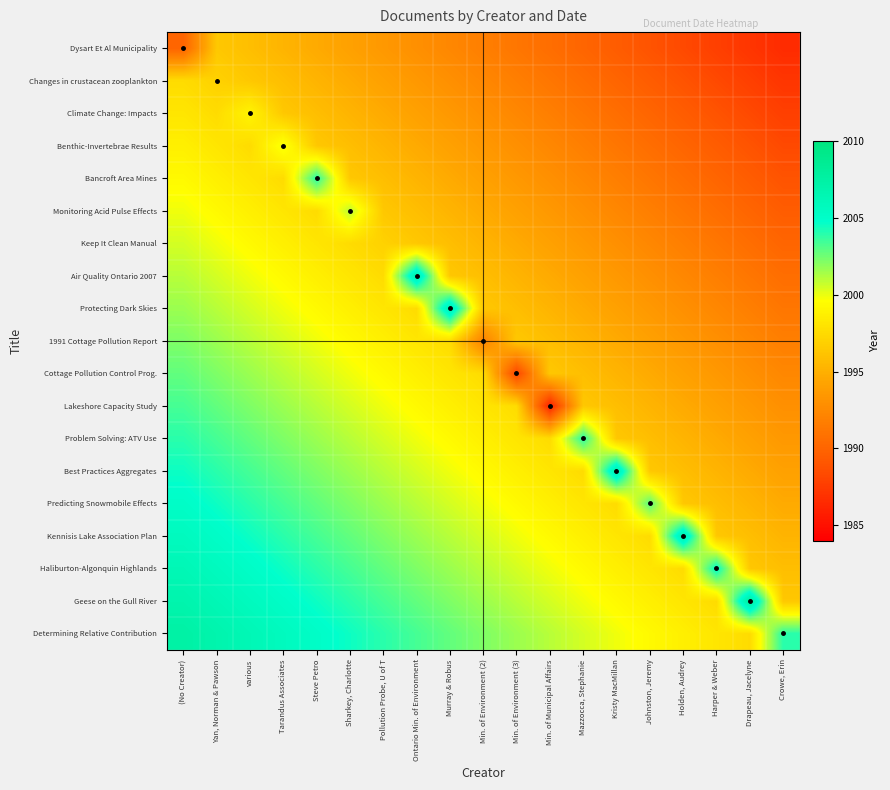

Reading right to left, extract all data points from this chart.

Dysart Et Al Municipality: Crowe, Erin=1986.6	Drapeau, Jacelyne=1987.2	Harper & Weber=1987.7	Holden, Audrey=1988.3	Johnston, Jeremy=1988.9	Kristy MacMillan=1989.5	Mazzocca, Stephanie=1990.1	Min. of Municipal Affairs=1990.6	Min. of Environment (3)=1991.2	Min. of Environment (2)=1991.8	Murray & Robus=1992.4	Ontario Min. of Environment=1992.9	Pollution Probe, U of T=1993.5	Sharkey, Charlotte=1994.1	Steve Petro=1994.7	Tarandus Associates=1995.3	various=1995.8	Yan, Norman & Pawson=1996.4	(No Creator)=1990.0
Changes in crustacean zooplankton: Crowe, Erin=1987.2	Drapeau, Jacelyne=1987.7	Harper & Weber=1988.3	Holden, Audrey=1988.9	Johnston, Jeremy=1989.5	Kristy MacMillan=1990.1	Mazzocca, Stephanie=1990.6	Min. of Municipal Affairs=1991.2	Min. of Environment (3)=1991.8	Min. of Environment (2)=1992.4	Murray & Robus=1992.9	Ontario Min. of Environment=1993.5	Pollution Probe, U of T=1994.1	Sharkey, Charlotte=1994.7	Steve Petro=1995.3	Tarandus Associates=1995.8	various=1996.4	Yan, Norman & Pawson=1997.0	(No Creator)=1997.6
Climate Change: Impacts: Crowe, Erin=1987.7	Drapeau, Jacelyne=1988.3	Harper & Weber=1988.9	Holden, Audrey=1989.5	Johnston, Jeremy=1990.1	Kristy MacMillan=1990.6	Mazzocca, Stephanie=1991.2	Min. of Municipal Affairs=1991.8	Min. of Environment (3)=1992.4	Min. of Environment (2)=1992.9	Murray & Robus=1993.5	Ontario Min. of Environment=1994.1	Pollution Probe, U of T=1994.7	Sharkey, Charlotte=1995.3	Steve Petro=1995.8	Tarandus Associates=1996.4	various=1999.0	Yan, Norman & Pawson=1997.6	(No Creator)=1998.2
Benthic-Invertebrae Results: Crowe, Erin=1988.3	Drapeau, Jacelyne=1988.9	Harper & Weber=1989.5	Holden, Audrey=1990.1	Johnston, Jeremy=1990.6	Kristy MacMillan=1991.2	Mazzocca, Stephanie=1991.8	Min. of Municipal Affairs=1992.4	Min. of Environment (3)=1992.9	Min. of Environment (2)=1993.5	Murray & Robus=1994.1	Ontario Min. of Environment=1994.7	Pollution Probe, U of T=1995.3	Sharkey, Charlotte=1995.8	Steve Petro=1996.4	Tarandus Associates=2000.0	various=1997.6	Yan, Norman & Pawson=1998.2	(No Creator)=1998.7
Bancroft Area Mines: Crowe, Erin=1988.9	Drapeau, Jacelyne=1989.5	Harper & Weber=1990.1	Holden, Audrey=1990.6	Johnston, Jeremy=1991.2	Kristy MacMillan=1991.8	Mazzocca, Stephanie=1992.4	Min. of Municipal Affairs=1992.9	Min. of Environment (3)=1993.5	Min. of Environment (2)=1994.1	Murray & Robus=1994.7	Ontario Min. of Environment=1995.3	Pollution Probe, U of T=1995.8	Sharkey, Charlotte=1996.4	Steve Petro=2004.0	Tarandus Associates=1997.6	various=1998.2	Yan, Norman & Pawson=1998.7	(No Creator)=1999.3
Monitoring Acid Pulse Effects: Crowe, Erin=1989.5	Drapeau, Jacelyne=1990.1	Harper & Weber=1990.6	Holden, Audrey=1991.2	Johnston, Jeremy=1991.8	Kristy MacMillan=1992.4	Mazzocca, Stephanie=1992.9	Min. of Municipal Affairs=1993.5	Min. of Environment (3)=1994.1	Min. of Environment (2)=1994.7	Murray & Robus=1995.3	Ontario Min. of Environment=1995.8	Pollution Probe, U of T=1996.4	Sharkey, Charlotte=2001.0	Steve Petro=1997.6	Tarandus Associates=1998.2	various=1998.7	Yan, Norman & Pawson=1999.3	(No Creator)=1999.9
Keep It Clean Manual: Crowe, Erin=1990.1	Drapeau, Jacelyne=1990.6	Harper & Weber=1991.2	Holden, Audrey=1991.8	Johnston, Jeremy=1992.4	Kristy MacMillan=1992.9	Mazzocca, Stephanie=1993.5	Min. of Municipal Affairs=1994.1	Min. of Environment (3)=1994.7	Min. of Environment (2)=1995.3	Murray & Robus=1995.8	Ontario Min. of Environment=1996.4	Pollution Probe, U of T=1997.0	Sharkey, Charlotte=1997.6	Steve Petro=1998.2	Tarandus Associates=1998.7	various=1999.3	Yan, Norman & Pawson=1999.9	(No Creator)=2000.5
Air Quality Ontario 2007: Crowe, Erin=1990.6	Drapeau, Jacelyne=1991.2	Harper & Weber=1991.8	Holden, Audrey=1992.4	Johnston, Jeremy=1992.9	Kristy MacMillan=1993.5	Mazzocca, Stephanie=1994.1	Min. of Municipal Affairs=1994.7	Min. of Environment (3)=1995.3	Min. of Environment (2)=1995.8	Murray & Robus=1996.4	Ontario Min. of Environment=2007.0	Pollution Probe, U of T=1997.6	Sharkey, Charlotte=1998.2	Steve Petro=1998.7	Tarandus Associates=1999.3	various=1999.9	Yan, Norman & Pawson=2000.5	(No Creator)=2001.1
Protecting Dark Skies: Crowe, Erin=1991.2	Drapeau, Jacelyne=1991.8	Harper & Weber=1992.4	Holden, Audrey=1992.9	Johnston, Jeremy=1993.5	Kristy MacMillan=1994.1	Mazzocca, Stephanie=1994.7	Min. of Municipal Affairs=1995.3	Min. of Environment (3)=1995.8	Min. of Environment (2)=1996.4	Murray & Robus=2007.0	Ontario Min. of Environment=1997.6	Pollution Probe, U of T=1998.2	Sharkey, Charlotte=1998.7	Steve Petro=1999.3	Tarandus Associates=1999.9	various=2000.5	Yan, Norman & Pawson=2001.1	(No Creator)=2001.6
1991 Cottage Pollution Report: Crowe, Erin=1991.8	Drapeau, Jacelyne=1992.4	Harper & Weber=1992.9	Holden, Audrey=1993.5	Johnston, Jeremy=1994.1	Kristy MacMillan=1994.7	Mazzocca, Stephanie=1995.3	Min. of Municipal Affairs=1995.8	Min. of Environment (3)=1996.4	Min. of Environment (2)=1992.0	Murray & Robus=1997.6	Ontario Min. of Environment=1998.2	Pollution Probe, U of T=1998.7	Sharkey, Charlotte=1999.3	Steve Petro=1999.9	Tarandus Associates=2000.5	various=2001.1	Yan, Norman & Pawson=2001.6	(No Creator)=2002.2
Cottage Pollution Control Prog.: Crowe, Erin=1992.4	Drapeau, Jacelyne=1992.9	Harper & Weber=1993.5	Holden, Audrey=1994.1	Johnston, Jeremy=1994.7	Kristy MacMillan=1995.3	Mazzocca, Stephanie=1995.8	Min. of Municipal Affairs=1996.4	Min. of Environment (3)=1988.0	Min. of Environment (2)=1997.6	Murray & Robus=1998.2	Ontario Min. of Environment=1998.7	Pollution Probe, U of T=1999.3	Sharkey, Charlotte=1999.9	Steve Petro=2000.5	Tarandus Associates=2001.1	various=2001.6	Yan, Norman & Pawson=2002.2	(No Creator)=2002.8
Lakeshore Capacity Study: Crowe, Erin=1992.9	Drapeau, Jacelyne=1993.5	Harper & Weber=1994.1	Holden, Audrey=1994.7	Johnston, Jeremy=1995.3	Kristy MacMillan=1995.8	Mazzocca, Stephanie=1996.4	Min. of Municipal Affairs=1986.0	Min. of Environment (3)=1997.6	Min. of Environment (2)=1998.2	Murray & Robus=1998.7	Ontario Min. of Environment=1999.3	Pollution Probe, U of T=1999.9	Sharkey, Charlotte=2000.5	Steve Petro=2001.1	Tarandus Associates=2001.6	various=2002.2	Yan, Norman & Pawson=2002.8	(No Creator)=2003.4
Problem Solving: ATV Use: Crowe, Erin=1993.5	Drapeau, Jacelyne=1994.1	Harper & Weber=1994.7	Holden, Audrey=1995.3	Johnston, Jeremy=1995.8	Kristy MacMillan=1996.4	Mazzocca, Stephanie=2004.0	Min. of Municipal Affairs=1997.6	Min. of Environment (3)=1998.2	Min. of Environment (2)=1998.7	Murray & Robus=1999.3	Ontario Min. of Environment=1999.9	Pollution Probe, U of T=2000.5	Sharkey, Charlotte=2001.1	Steve Petro=2001.6	Tarandus Associates=2002.2	various=2002.8	Yan, Norman & Pawson=2003.4	(No Creator)=2003.9
Best Practices Aggregates: Crowe, Erin=1994.1	Drapeau, Jacelyne=1994.7	Harper & Weber=1995.3	Holden, Audrey=1995.8	Johnston, Jeremy=1996.4	Kristy MacMillan=2007.0	Mazzocca, Stephanie=1997.6	Min. of Municipal Affairs=1998.2	Min. of Environment (3)=1998.7	Min. of Environment (2)=1999.3	Murray & Robus=1999.9	Ontario Min. of Environment=2000.5	Pollution Probe, U of T=2001.1	Sharkey, Charlotte=2001.6	Steve Petro=2002.2	Tarandus Associates=2002.8	various=2003.4	Yan, Norman & Pawson=2003.9	(No Creator)=2004.5
Predicting Snowmobile Effects: Crowe, Erin=1994.7	Drapeau, Jacelyne=1995.3	Harper & Weber=1995.8	Holden, Audrey=1996.4	Johnston, Jeremy=2003.0	Kristy MacMillan=1997.6	Mazzocca, Stephanie=1998.2	Min. of Municipal Affairs=1998.7	Min. of Environment (3)=1999.3	Min. of Environment (2)=1999.9	Murray & Robus=2000.5	Ontario Min. of Environment=2001.1	Pollution Probe, U of T=2001.6	Sharkey, Charlotte=2002.2	Steve Petro=2002.8	Tarandus Associates=2003.4	various=2003.9	Yan, Norman & Pawson=2004.5	(No Creator)=2005.1
Kennisis Lake Association Plan: Crowe, Erin=1995.3	Drapeau, Jacelyne=1995.8	Harper & Weber=1996.4	Holden, Audrey=2007.0	Johnston, Jeremy=1997.6	Kristy MacMillan=1998.2	Mazzocca, Stephanie=1998.7	Min. of Municipal Affairs=1999.3	Min. of Environment (3)=1999.9	Min. of Environment (2)=2000.5	Murray & Robus=2001.1	Ontario Min. of Environment=2001.6	Pollution Probe, U of T=2002.2	Sharkey, Charlotte=2002.8	Steve Petro=2003.4	Tarandus Associates=2003.9	various=2004.5	Yan, Norman & Pawson=2005.1	(No Creator)=2005.7
Haliburton-Algonquin Highlands: Crowe, Erin=1995.8	Drapeau, Jacelyne=1996.4	Harper & Weber=2005.0	Holden, Audrey=1997.6	Johnston, Jeremy=1998.2	Kristy MacMillan=1998.7	Mazzocca, Stephanie=1999.3	Min. of Municipal Affairs=1999.9	Min. of Environment (3)=2000.5	Min. of Environment (2)=2001.1	Murray & Robus=2001.6	Ontario Min. of Environment=2002.2	Pollution Probe, U of T=2002.8	Sharkey, Charlotte=2003.4	Steve Petro=2003.9	Tarandus Associates=2004.5	various=2005.1	Yan, Norman & Pawson=2005.7	(No Creator)=2006.3
Geese on the Gull River: Crowe, Erin=1996.4	Drapeau, Jacelyne=2008.0	Harper & Weber=1997.6	Holden, Audrey=1998.2	Johnston, Jeremy=1998.7	Kristy MacMillan=1999.3	Mazzocca, Stephanie=1999.9	Min. of Municipal Affairs=2000.5	Min. of Environment (3)=2001.1	Min. of Environment (2)=2001.6	Murray & Robus=2002.2	Ontario Min. of Environment=2002.8	Pollution Probe, U of T=2003.4	Sharkey, Charlotte=2003.9	Steve Petro=2004.5	Tarandus Associates=2005.1	various=2005.7	Yan, Norman & Pawson=2006.3	(No Creator)=2006.8
Determining Relative Contribution: Crowe, Erin=2004.0	Drapeau, Jacelyne=1997.6	Harper & Weber=1998.2	Holden, Audrey=1998.7	Johnston, Jeremy=1999.3	Kristy MacMillan=1999.9	Mazzocca, Stephanie=2000.5	Min. of Municipal Affairs=2001.1	Min. of Environment (3)=2001.6	Min. of Environment (2)=2002.2	Murray & Robus=2002.8	Ontario Min. of Environment=2003.4	Pollution Probe, U of T=2003.9	Sharkey, Charlotte=2004.5	Steve Petro=2005.1	Tarandus Associates=2005.7	various=2006.3	Yan, Norman & Pawson=2006.8	(No Creator)=2007.4